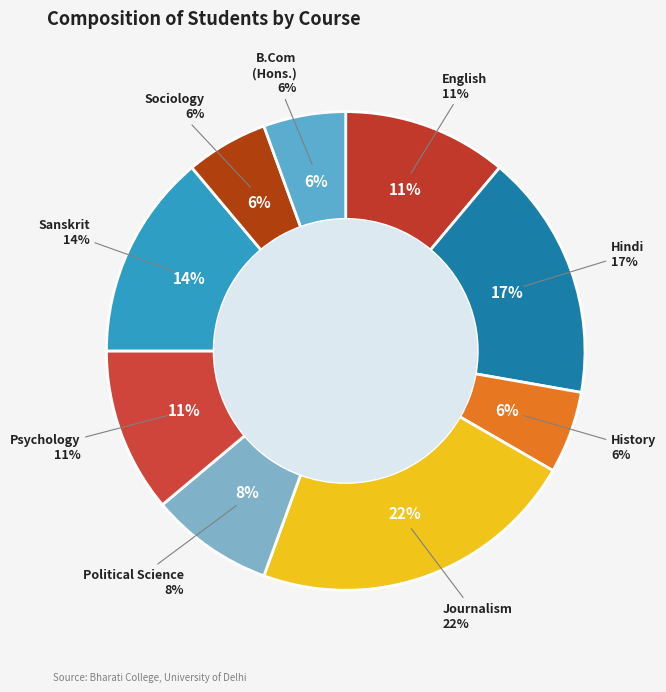

Which category has the smallest portion of the pie?

B.A. (Hons.) History